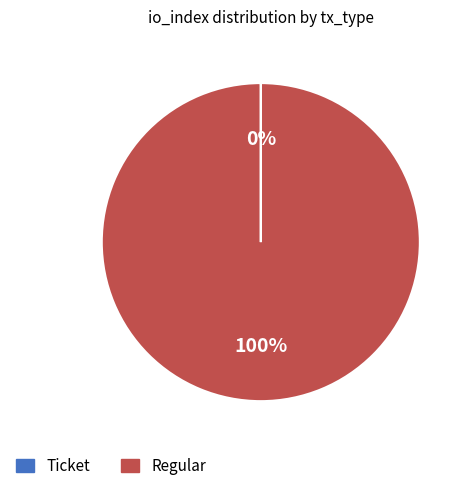

True or false: Regular accounts for 100% of the total.

True